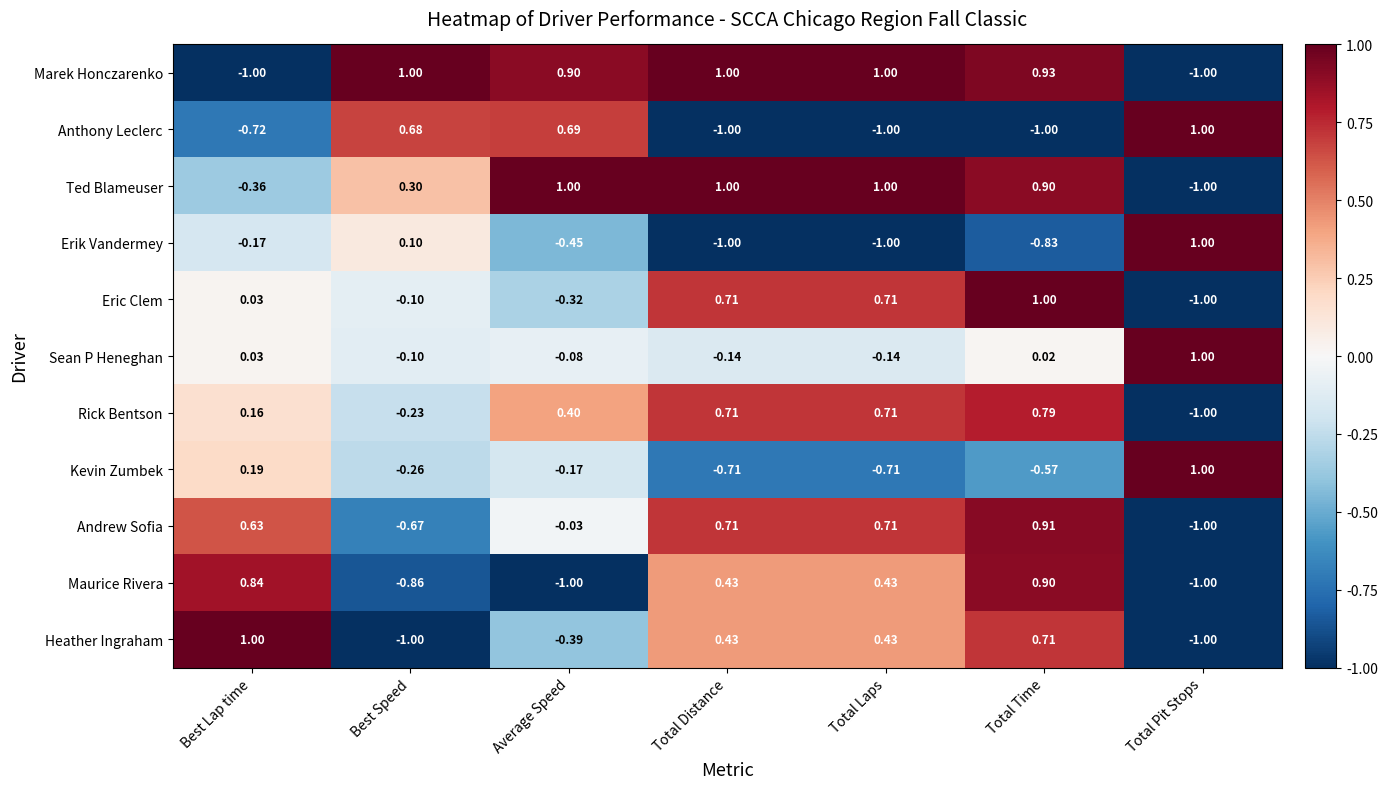

At which label is Eric Clem closest to 0?

Best Lap time